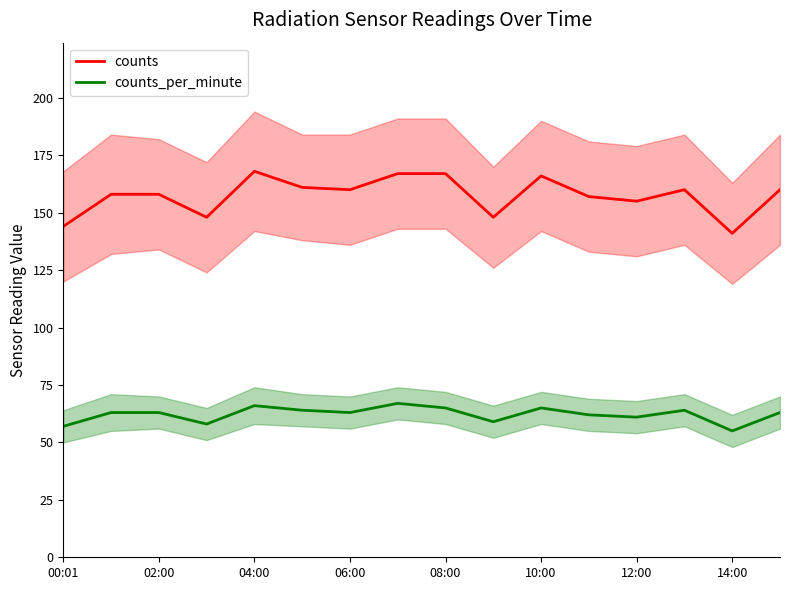

What is the lowest value of the counts_per_minute series?

55